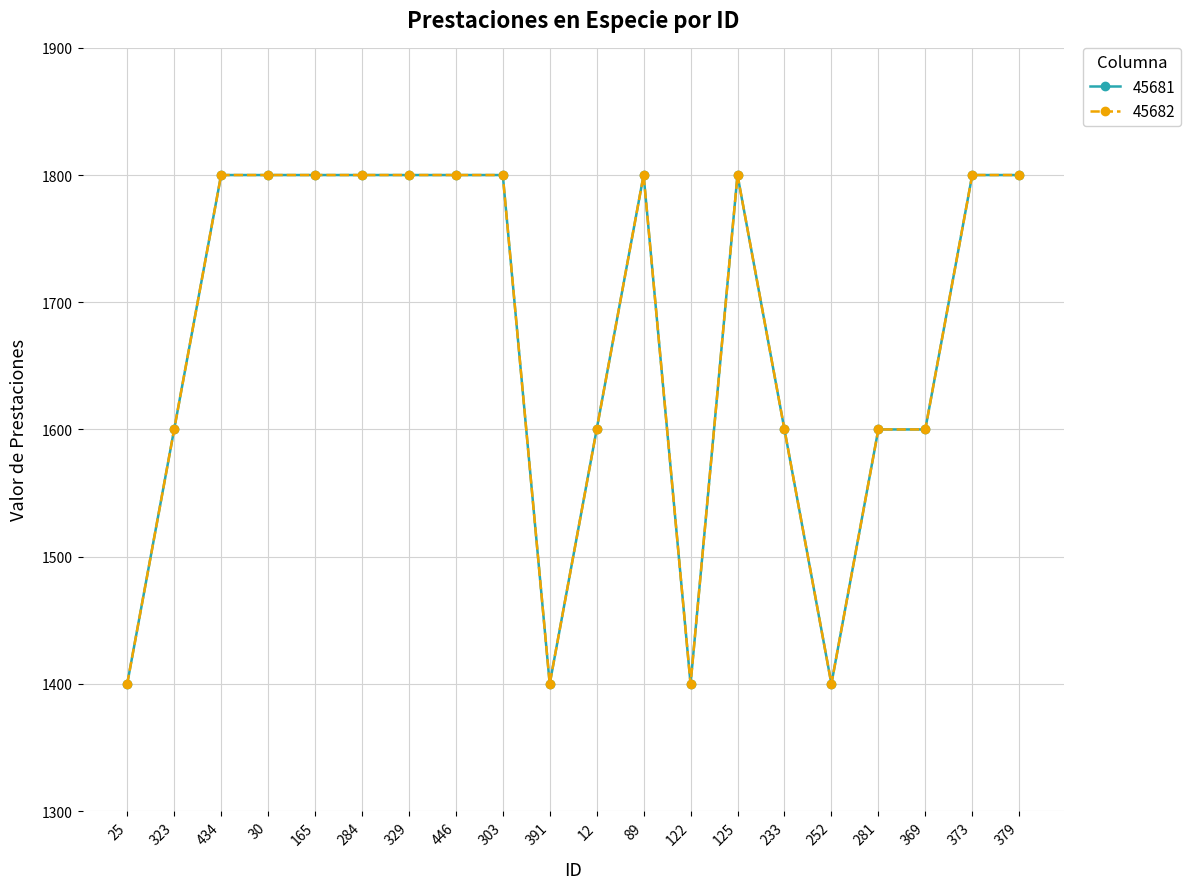

Is it true that 45682 equals 1800 at 329?

True